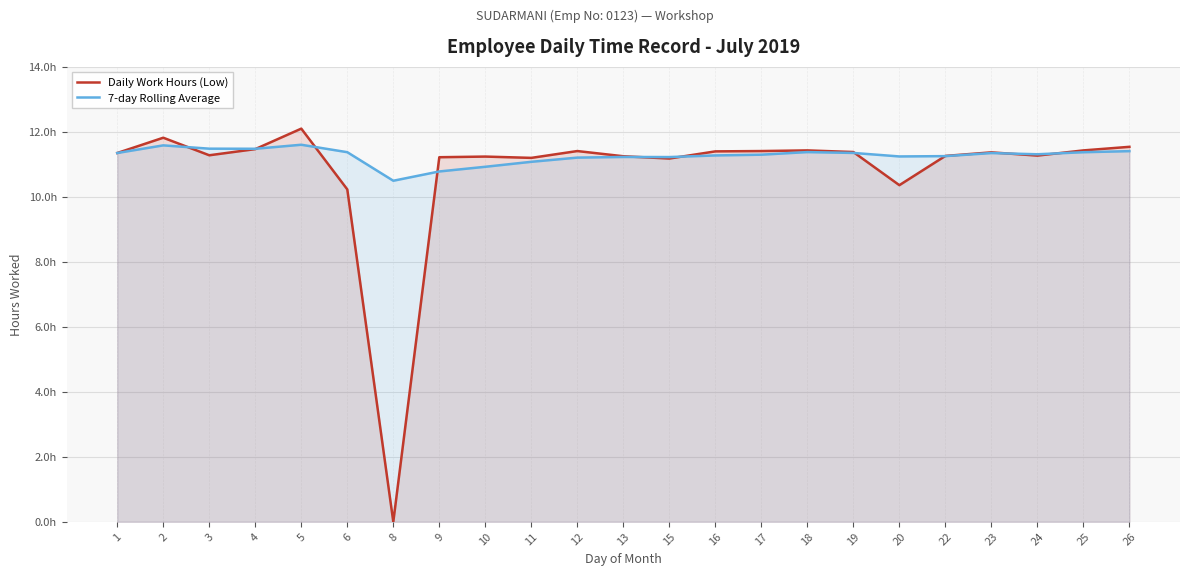

Rank the categories by 7-day Rolling Average value from highest to lowest.

5, 2, 3, 4, 26, 18, 6, 25, 19, 1, 23, 24, 17, 16, 22, 20, 13, 15, 12, 11, 10, 9, 8